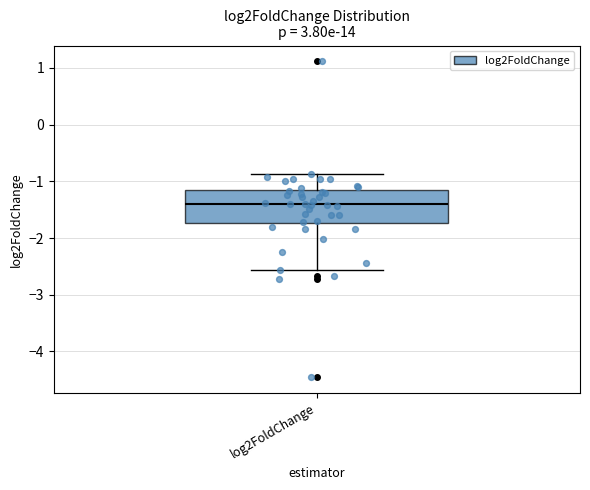

Read this box plot against the y-axis: the position of the median line, the range covered by the box, and the ends of both whiskers. The values are not printed on the chart, so give them approximately, as read against the axis.

median -1.4, box -1.7 to -1.2, whiskers -2.6 to -0.9